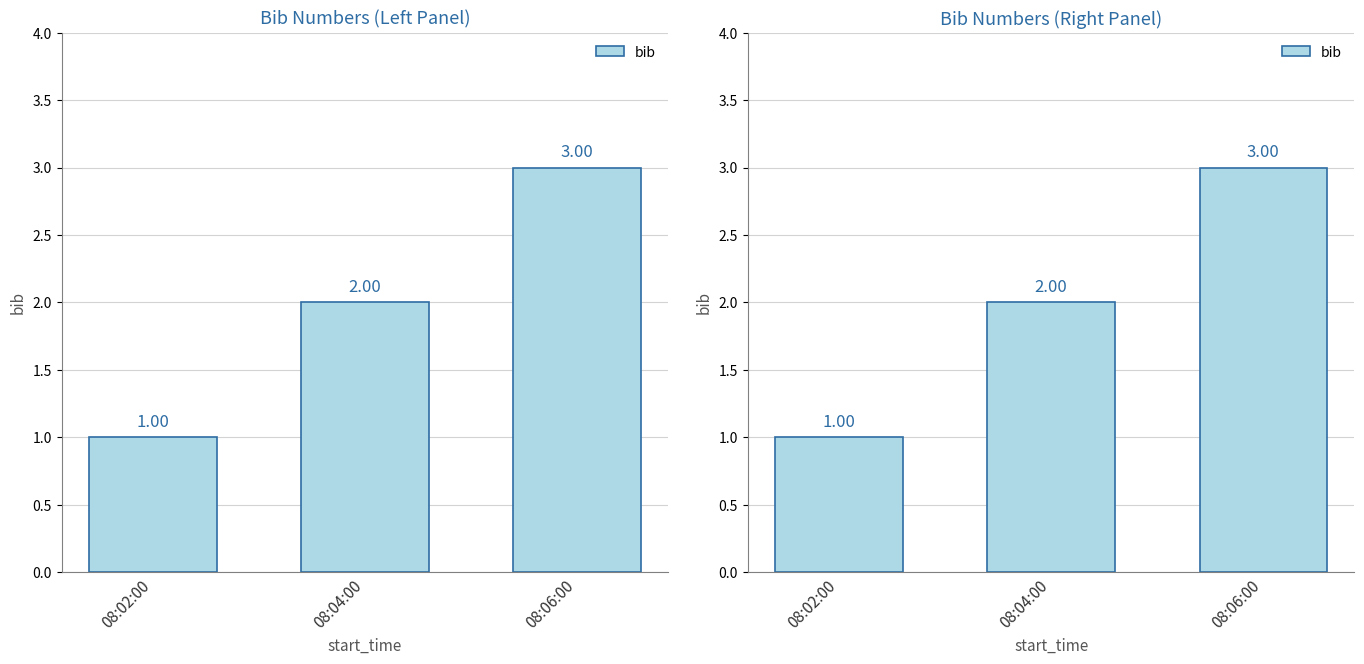

What position from the left is 08:04:00?

2